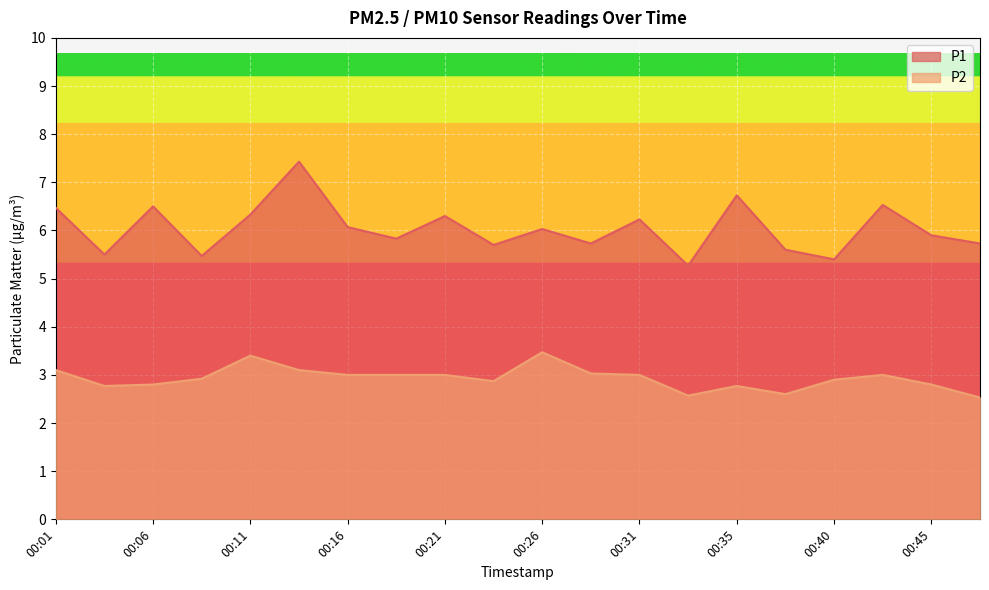

Which category has the lowest value in the P1 series?

00:33